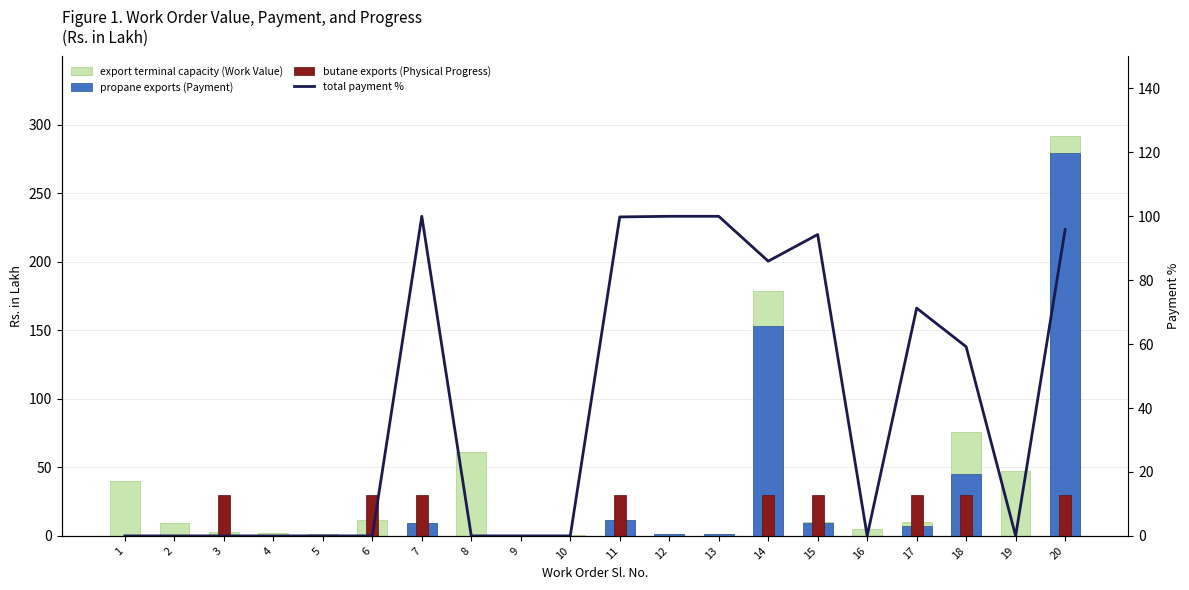

Rank the categories by propane exports (Payment) value from lowest to highest.

1, 2, 3, 4, 5, 6, 8, 9, 10, 16, 19, 12, 13, 17, 15, 7, 11, 18, 14, 20